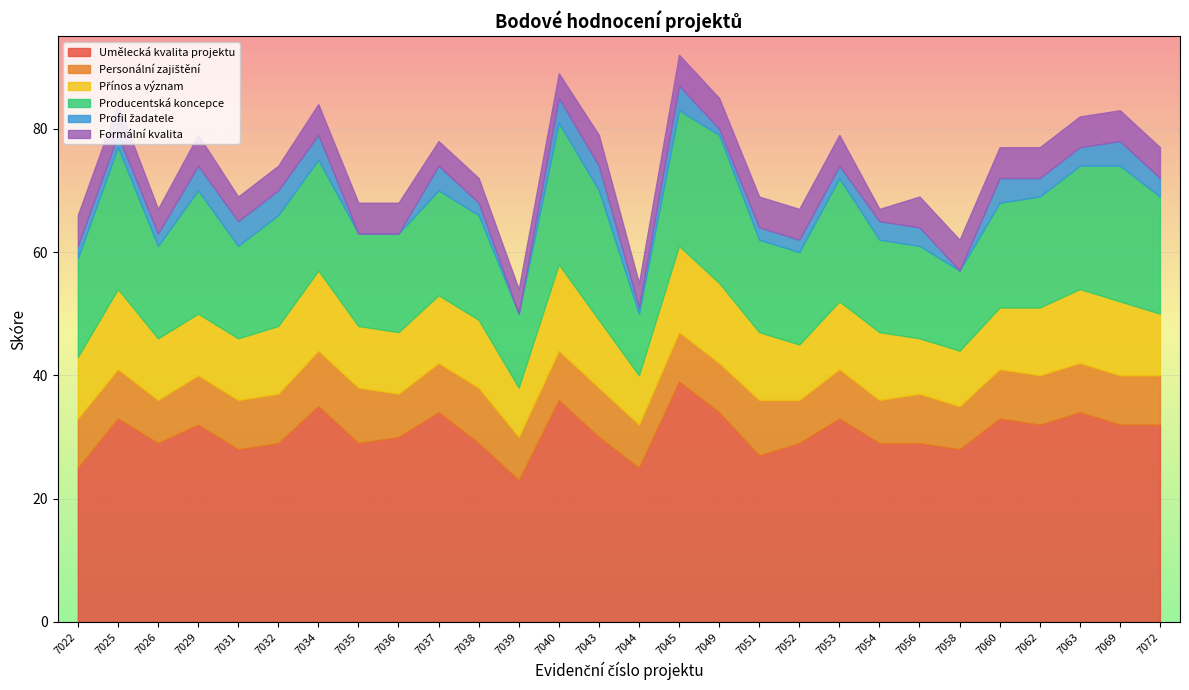

At which label does Umělecká kvalita projektu reach its minimum?

7039